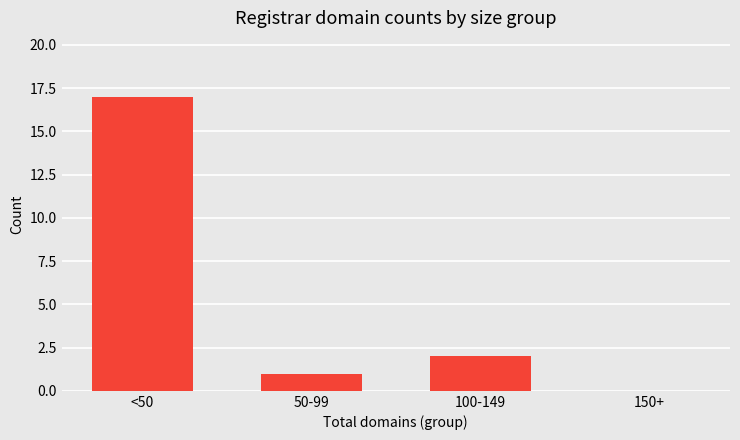

What is the sum of the values at <50 and 150+?

17